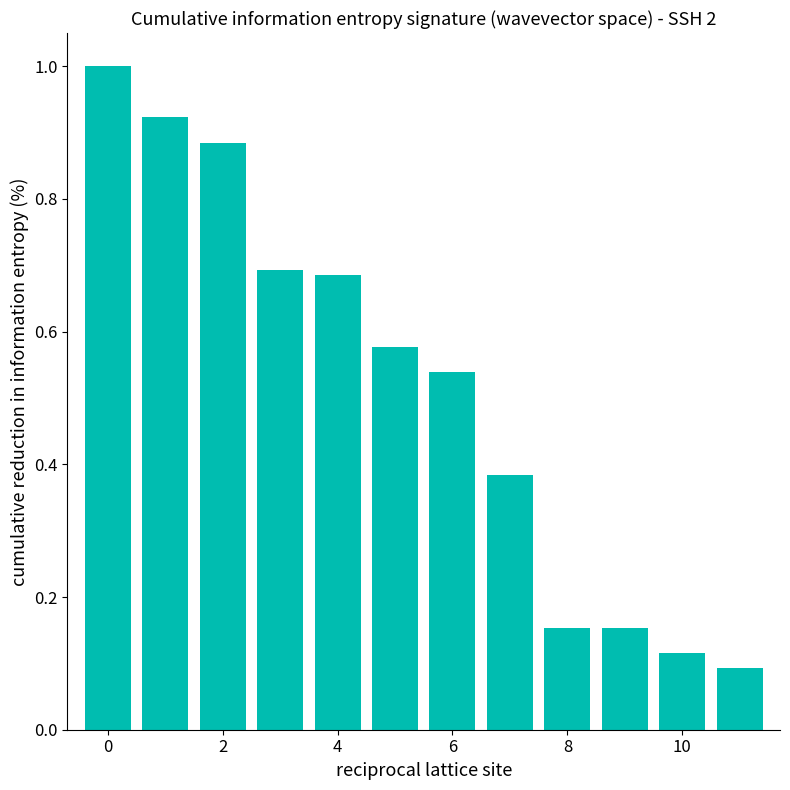

What is the maximum value shown in the chart?

1.0